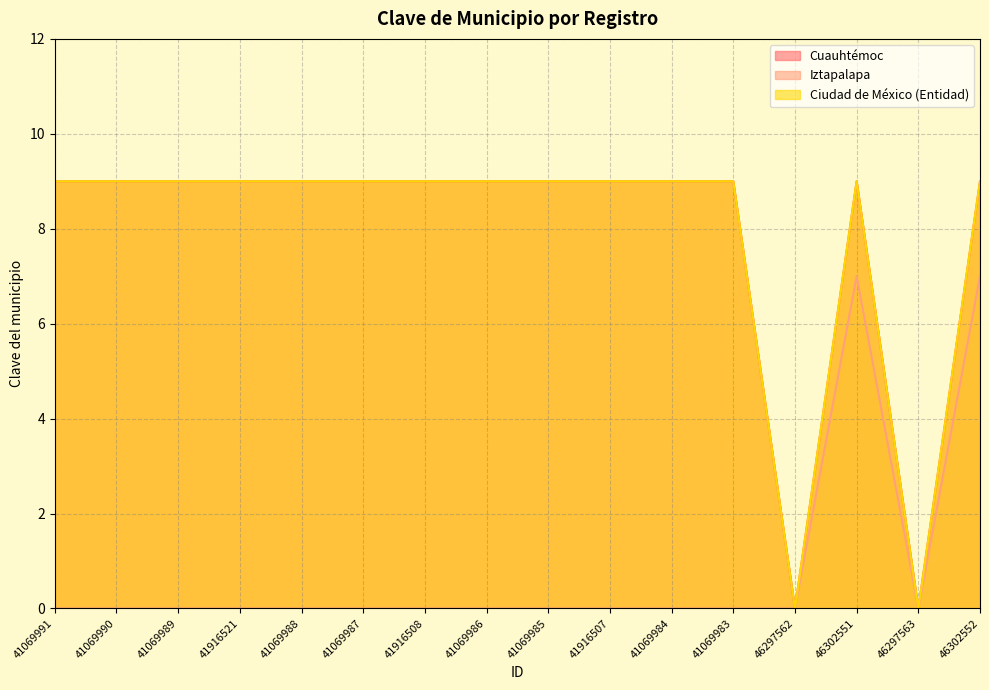

True or false: Ciudad de México (Entidad) and Iztapalapa intersect in this chart.

False